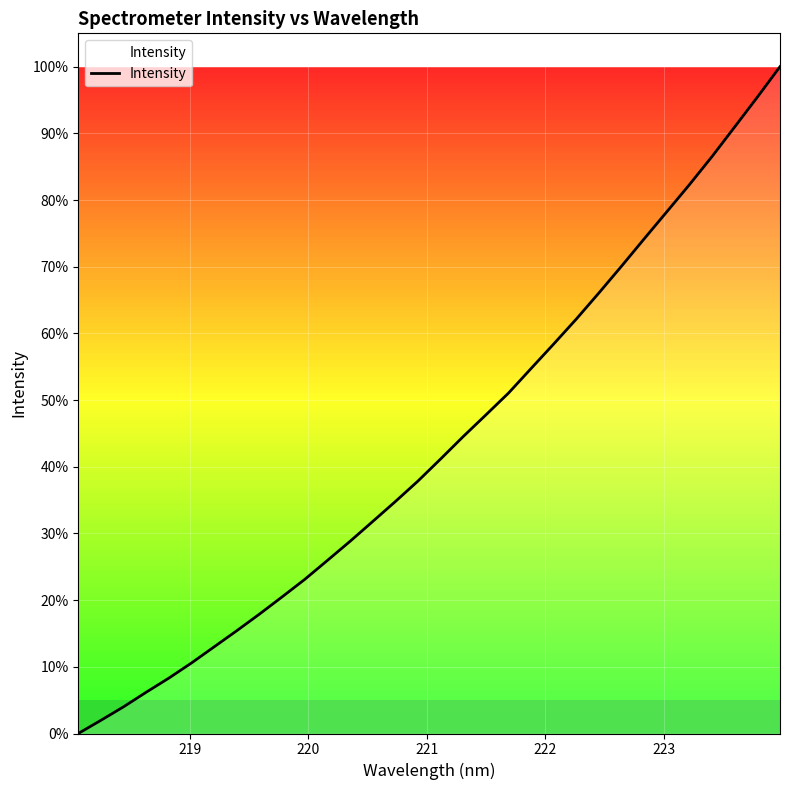

What is the difference between the maximum and minimum values?

100.0